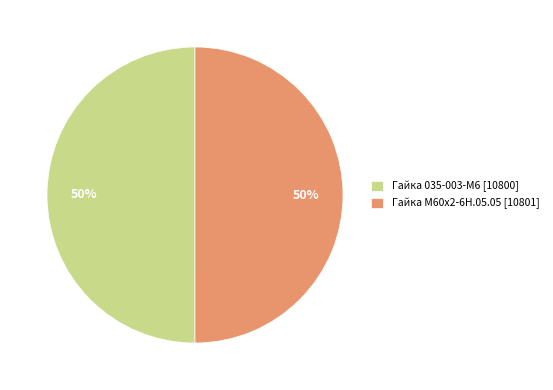

To the nearest percent, what is the average slice percentage?

50%